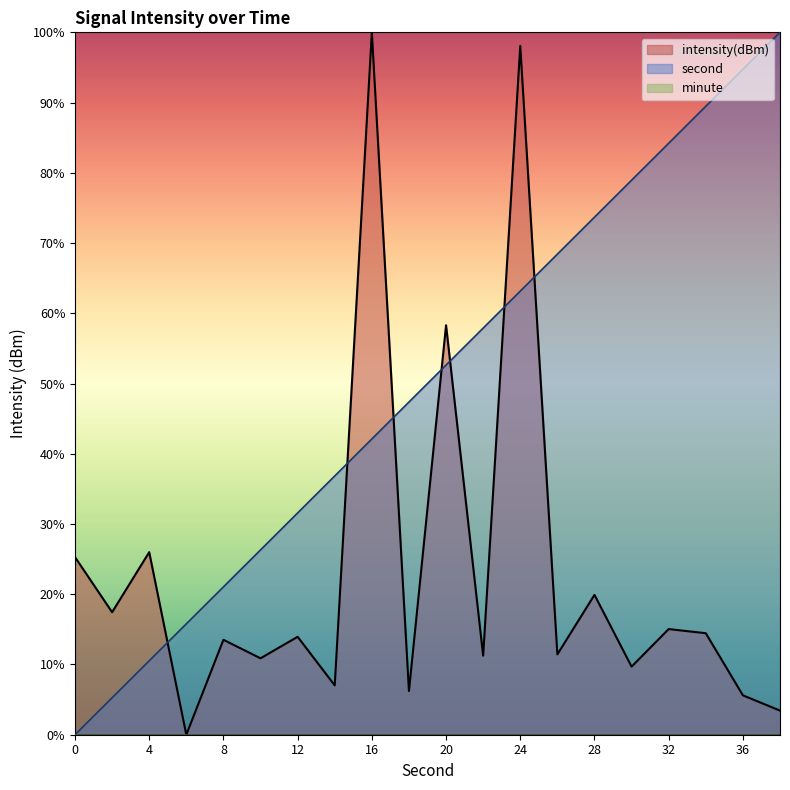

Does the chart display data point markers on the line(s)?

No